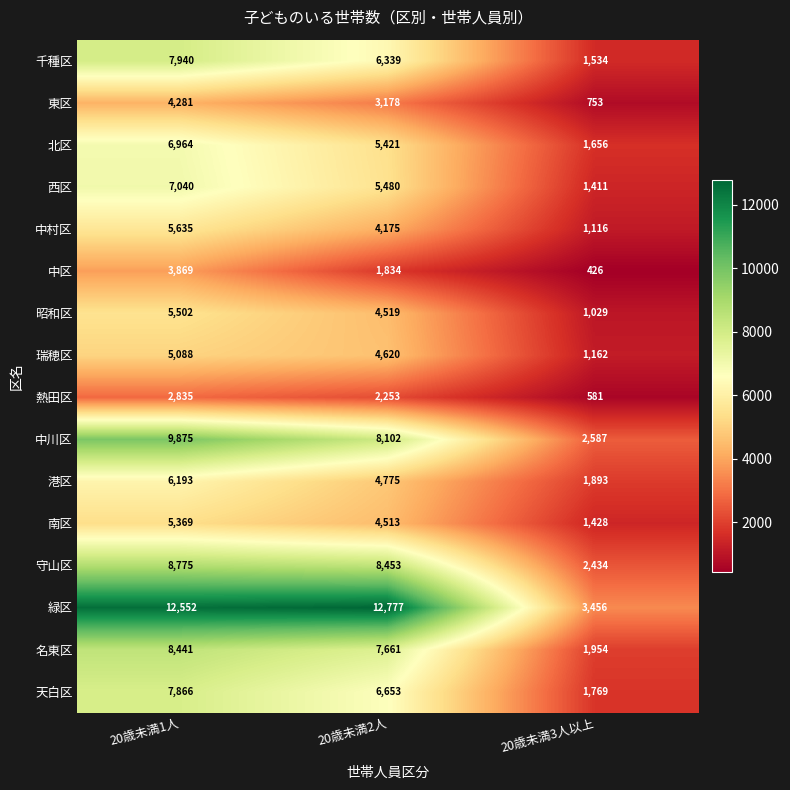

What is the total value across all series at 20歳未満3人以上?

25189